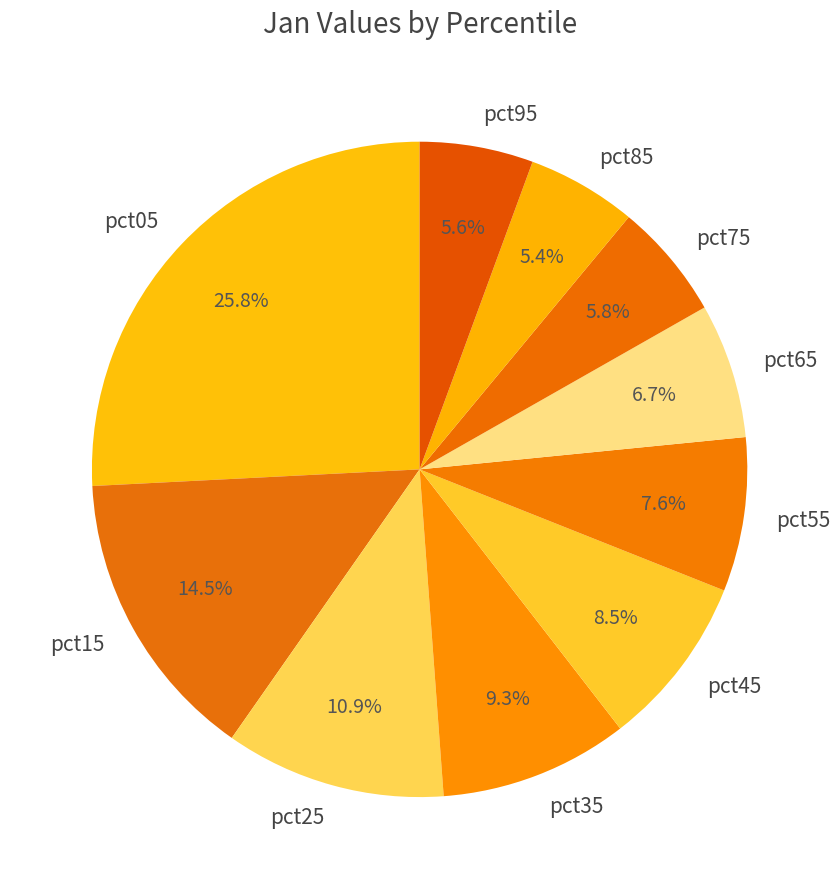

Which category has the biggest portion of the pie?

pct05